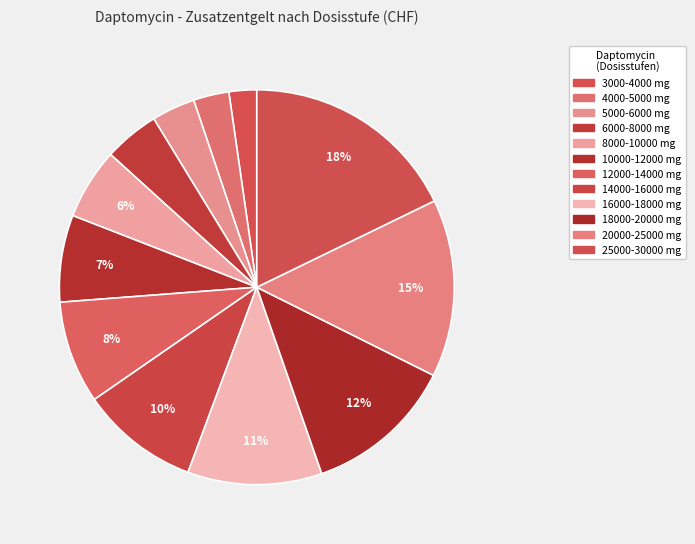

Count the number of slices in the pie.

12